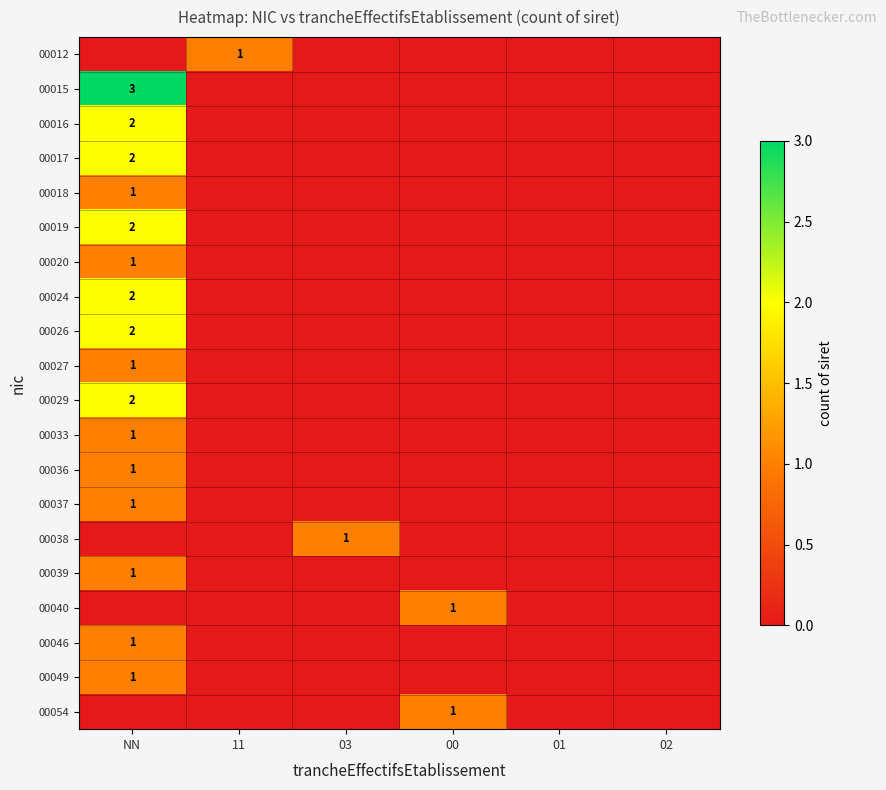

The 00036 series shows 0 at NN. True or false?

False